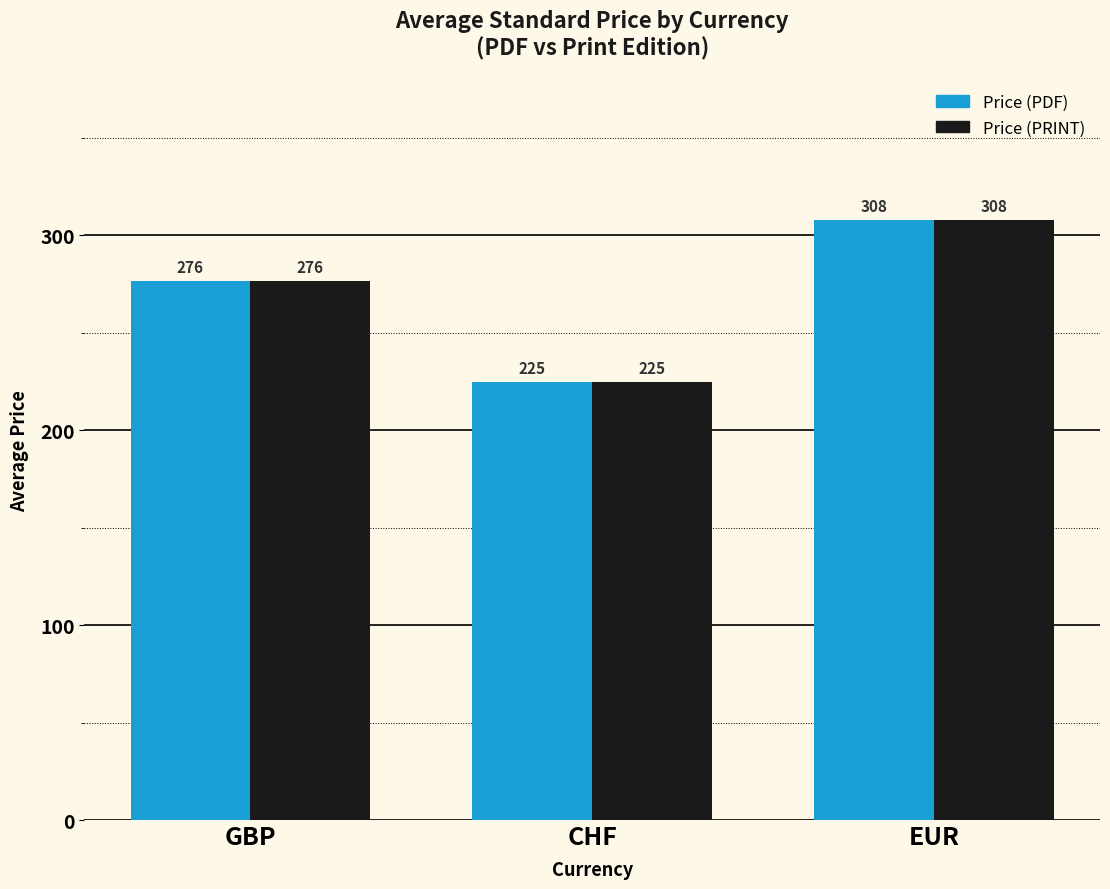

What is the maximum value for Price (PRINT)?

307.8